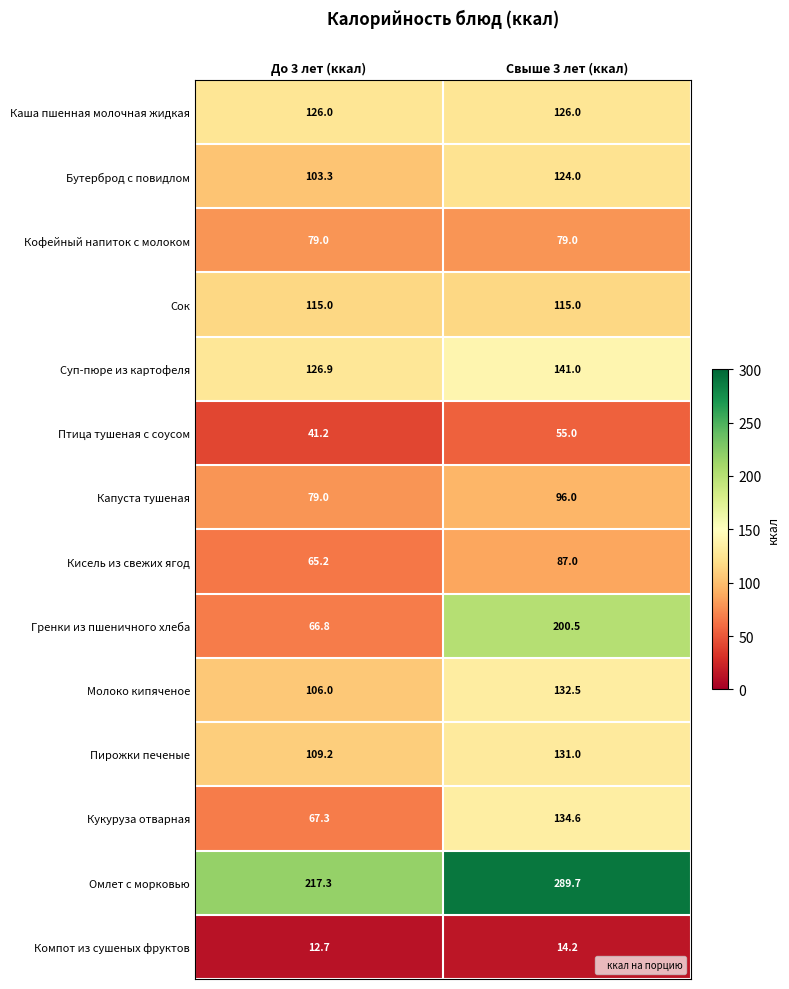

What is the spread (max minus min) of values at Свыше 3 лет (ккал)?

275.5